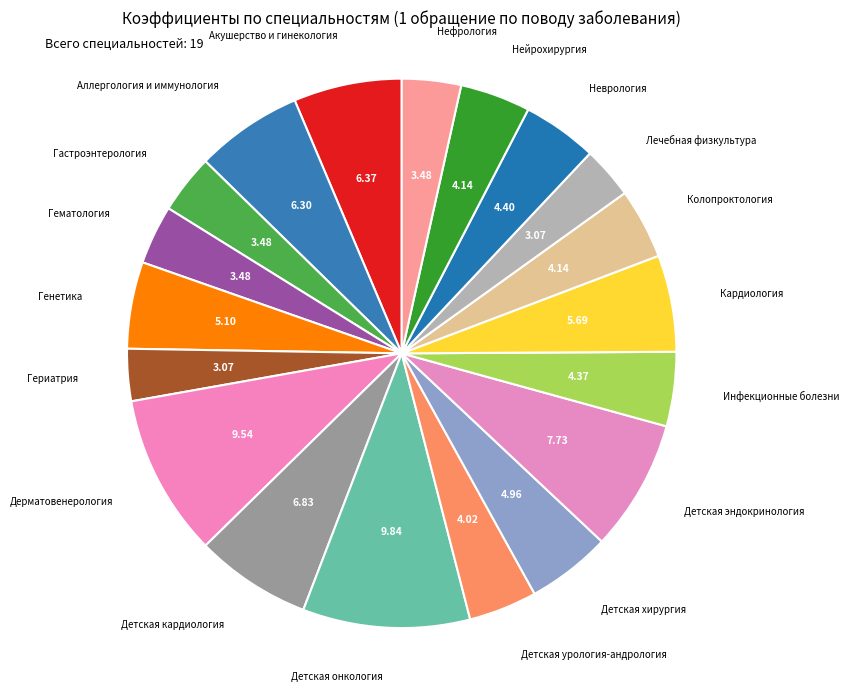

How many segments does this pie chart have?

19